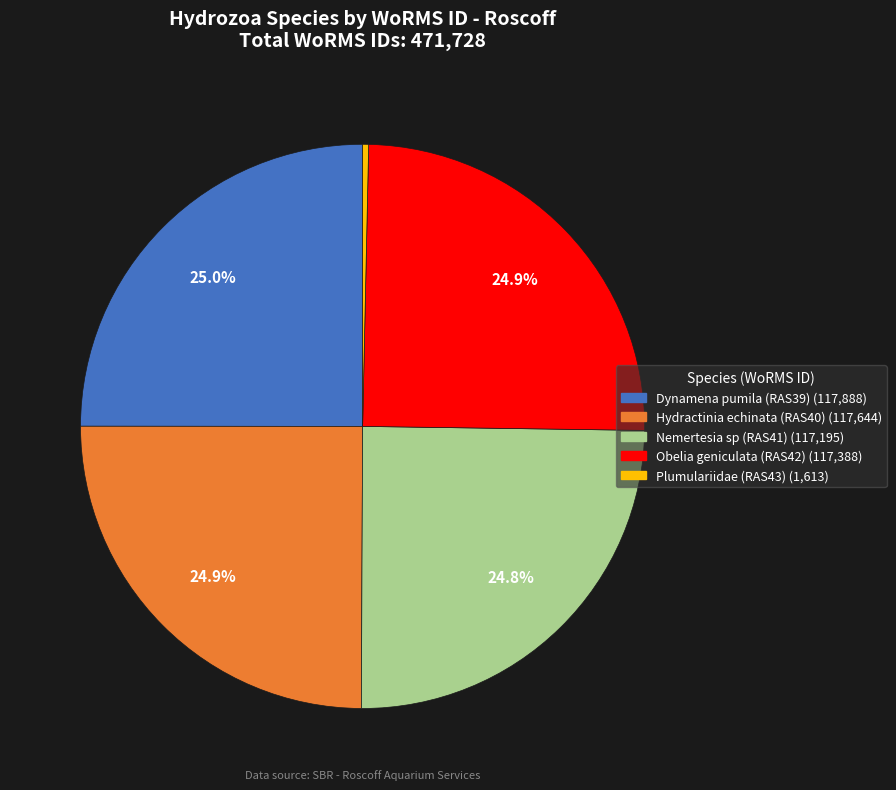

Which slice is the smallest?

Plumulariidae (RAS43)